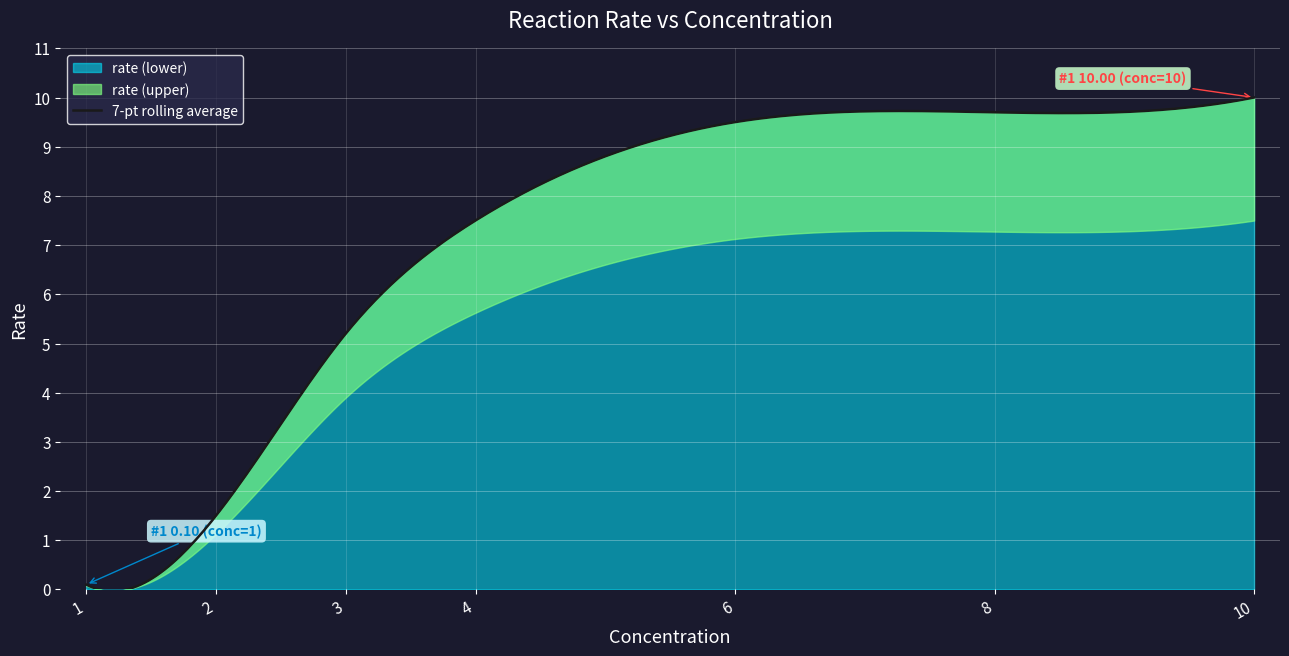

Which category has the lowest value across all series?

1